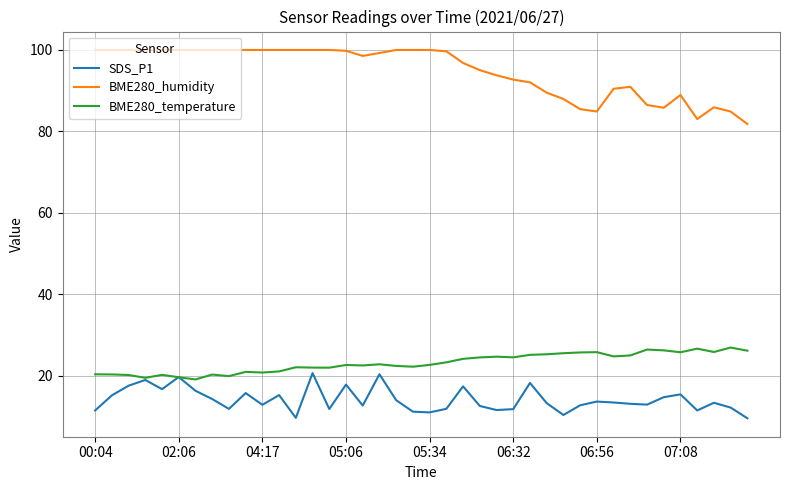

List the series in order of their peak value, highest first.

BME280_humidity, BME280_temperature, SDS_P1